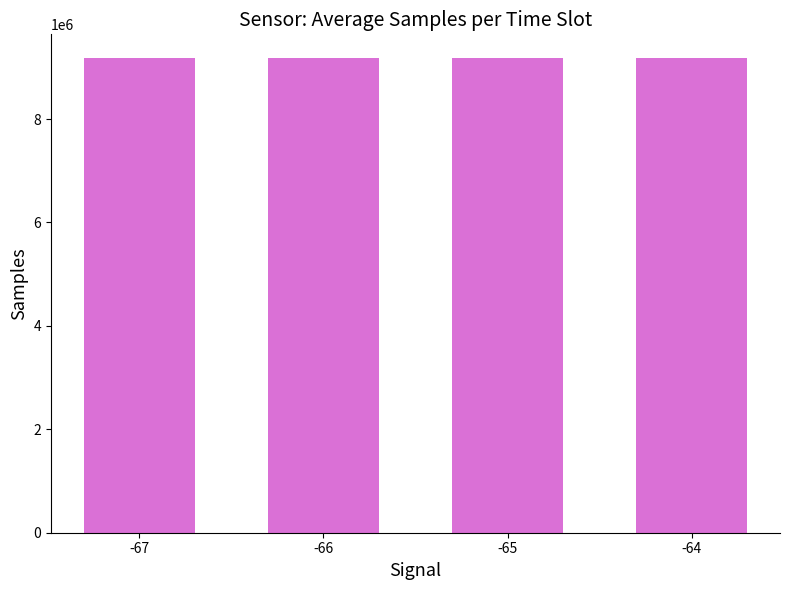

What is the ratio of the value at -66 to the value at -67?

1.0